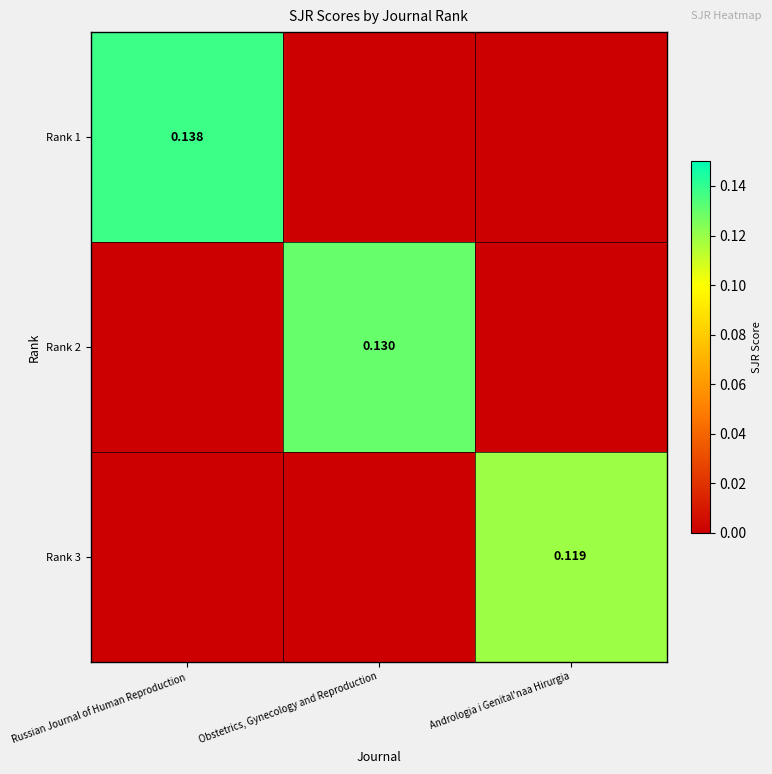

Which category has the highest value across all series?

Russian Journal of Human Reproduction